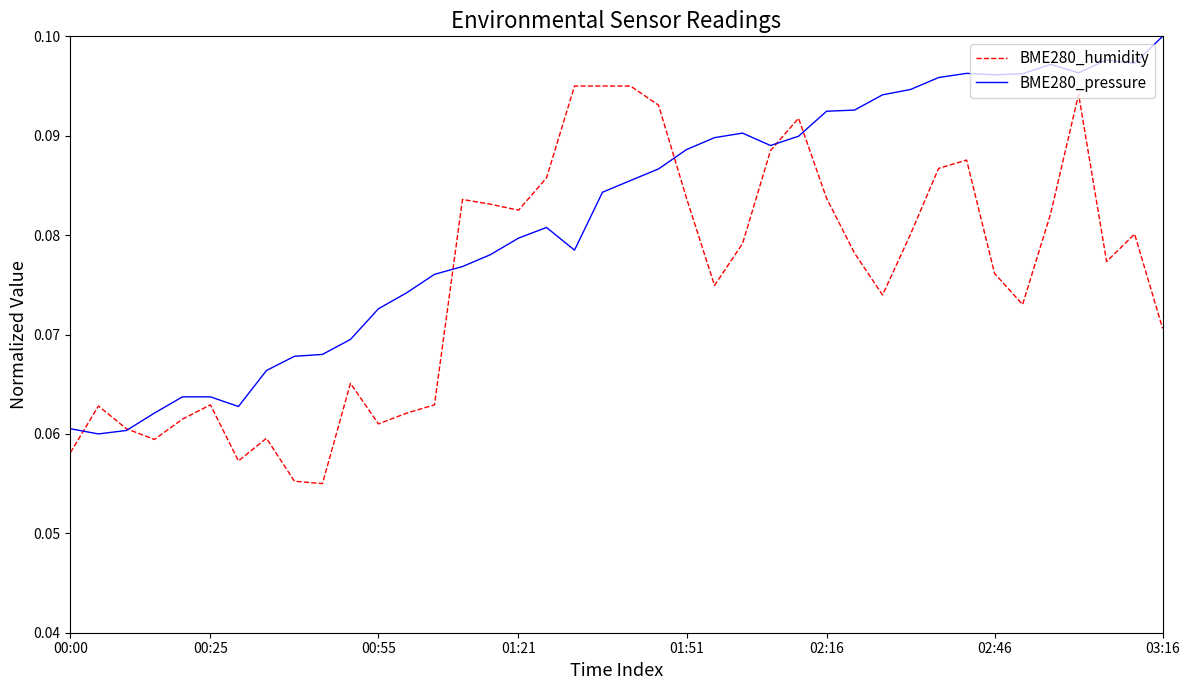

List the series in order of their peak value, highest first.

BME280_pressure, BME280_humidity